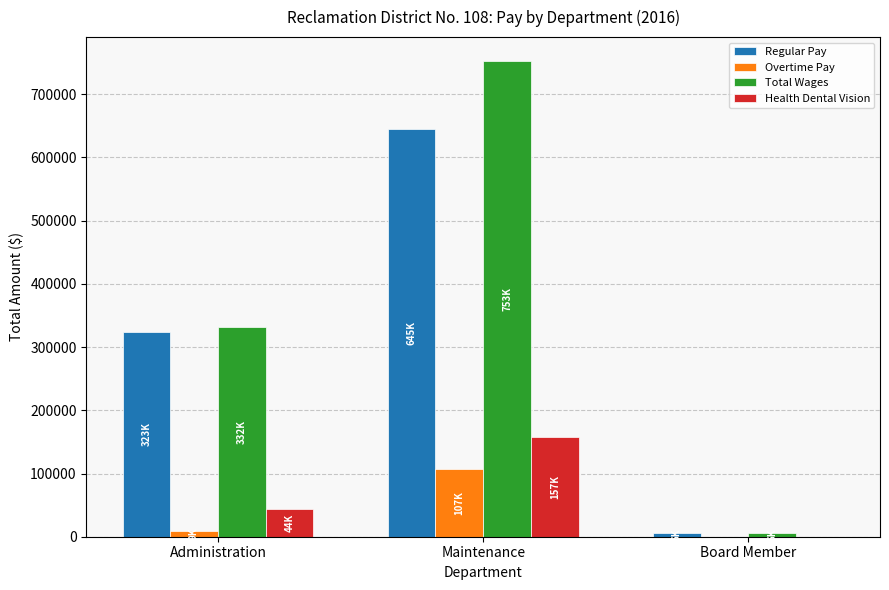

Which category has the highest value in the Overtime Pay series?

Maintenance